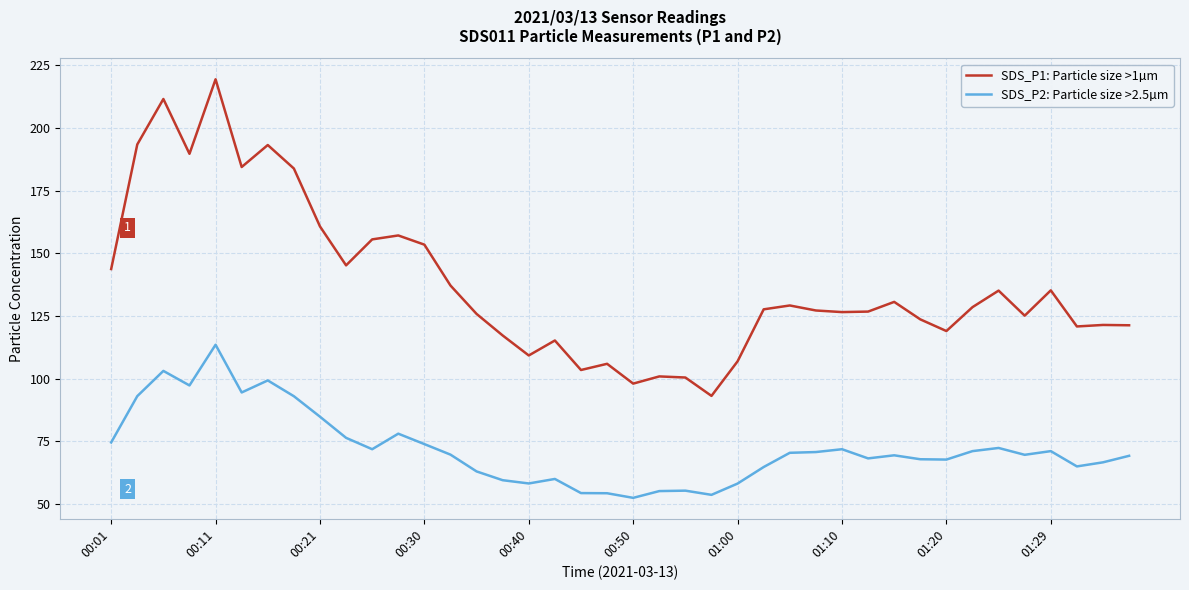

Which series has the largest total across all categories?

SDS_P1: Particle size >1µm